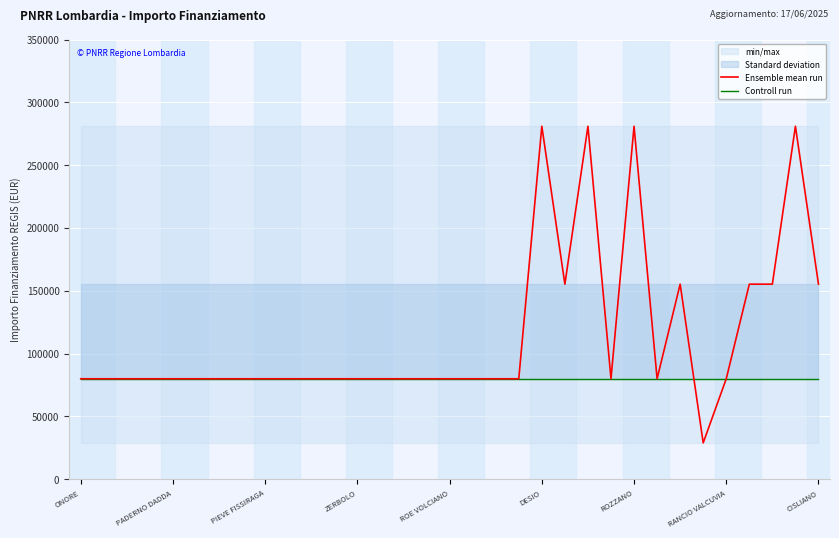

What are all the series names shown in the legend?

Ensemble mean run, Controll run